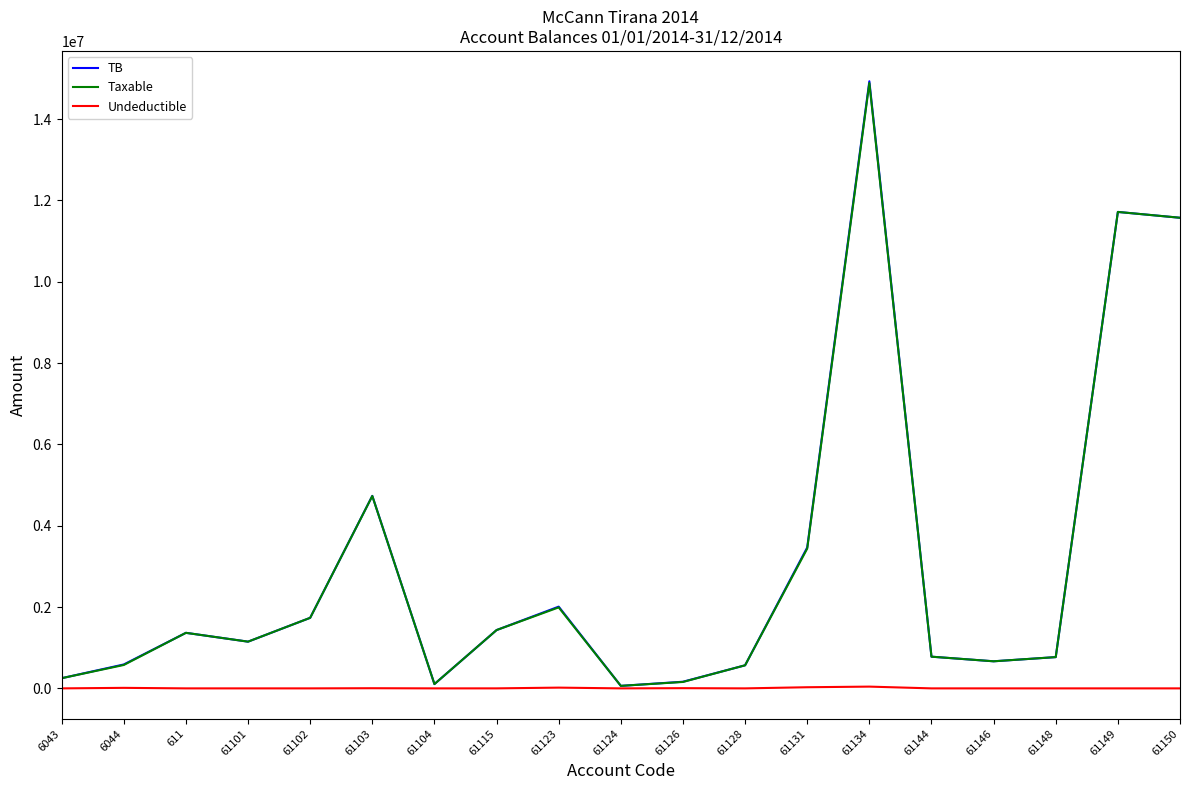

How many lines are shown in the chart?

3